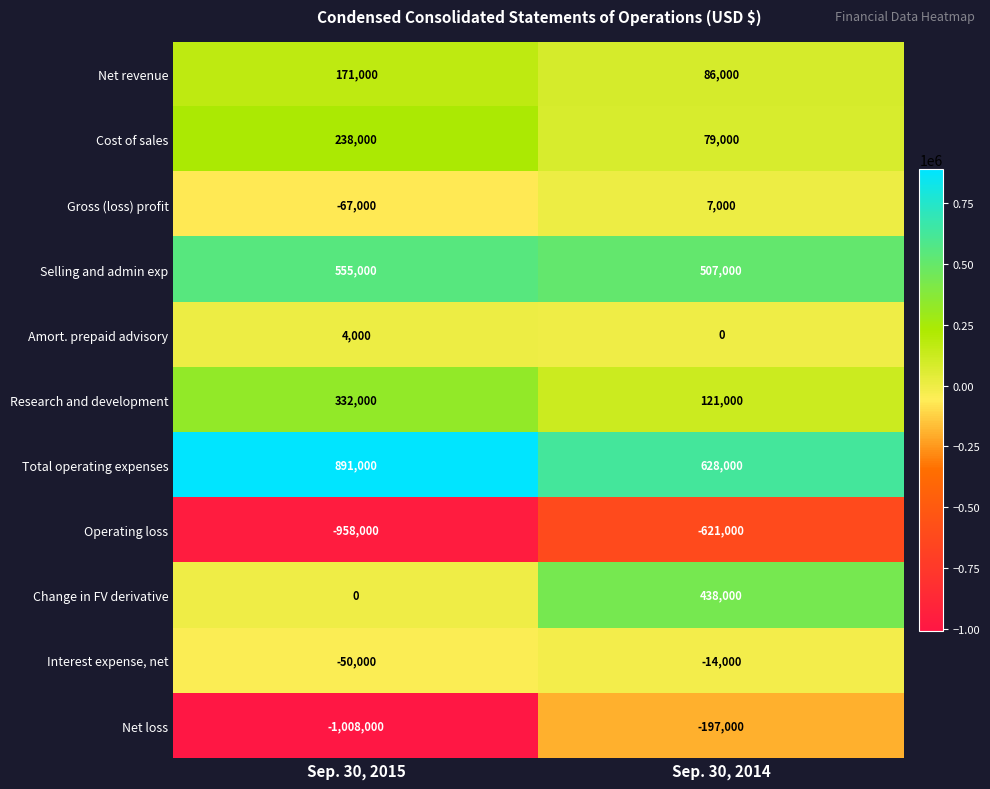

At which category is the sum across all series the highest?

Sep. 30, 2014